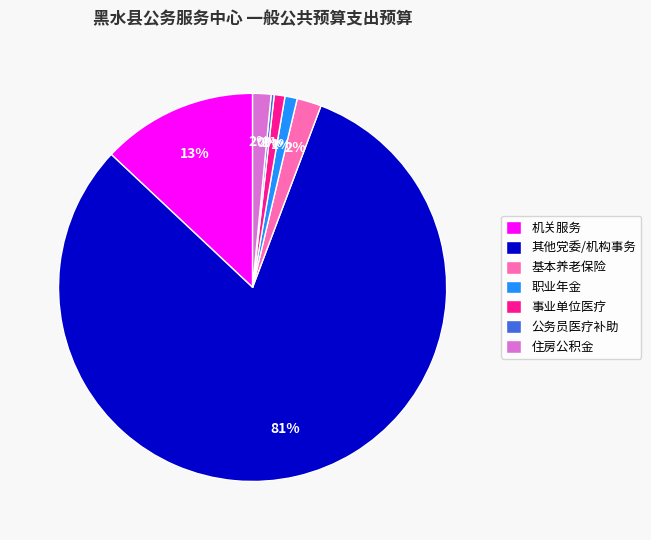

To the nearest percent, what is the average slice percentage?

14%